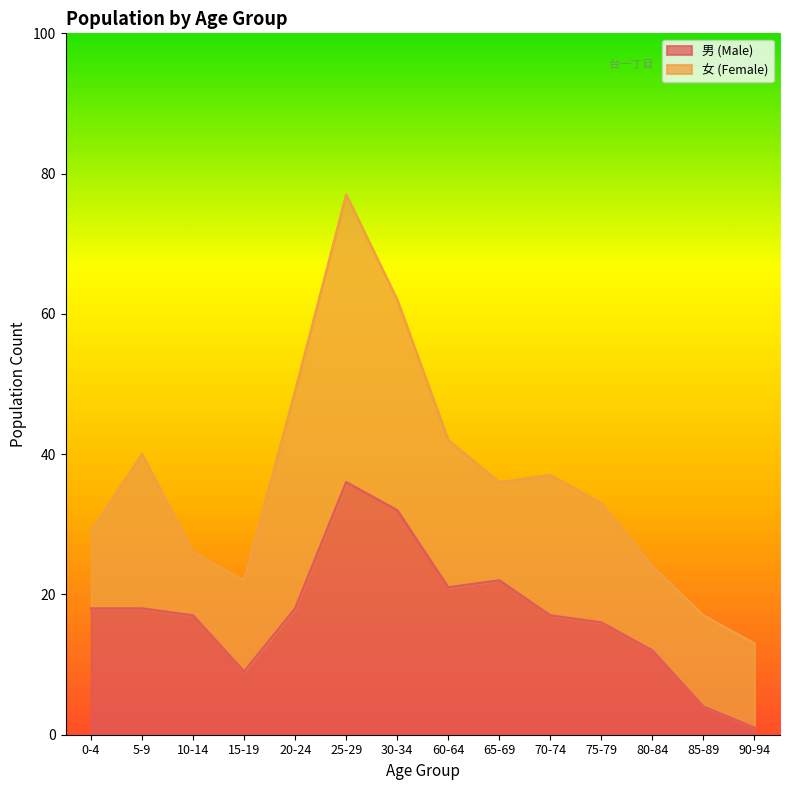

Is it true that 男 (Male) equals 18 at 0-4?

True